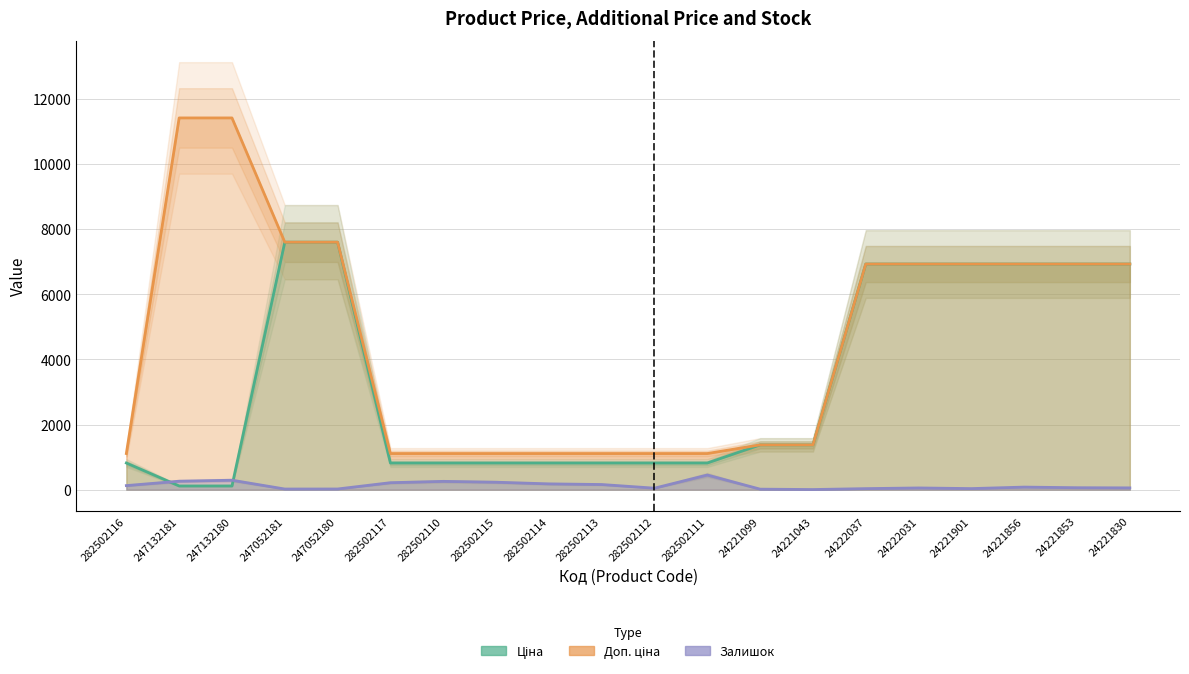

Which series has the widest spread of values?

Доп. ціна